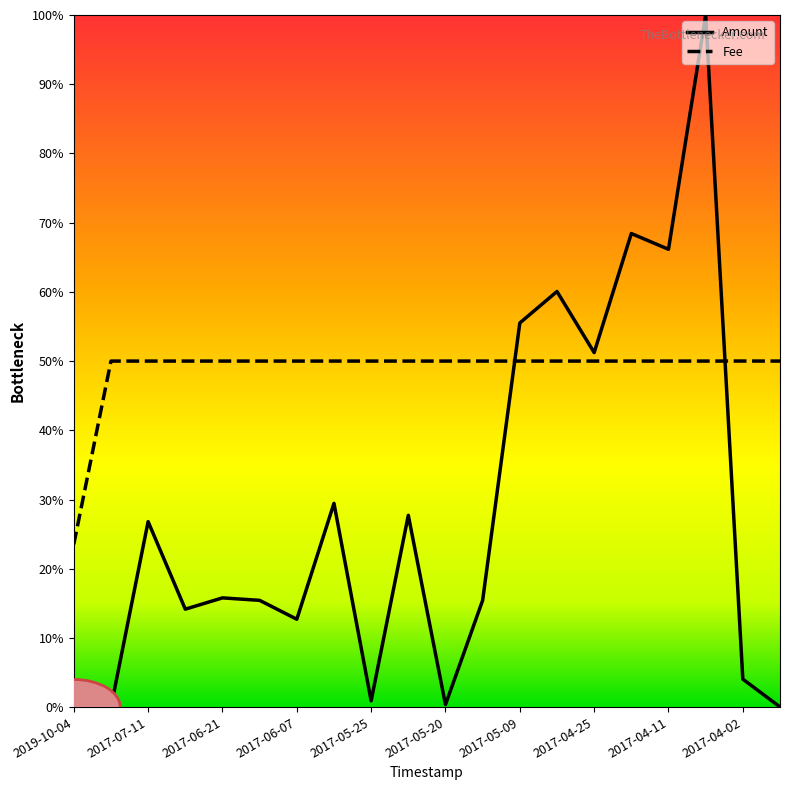

Rank the series by their average value, from highest to lowest.

Fee, Amount